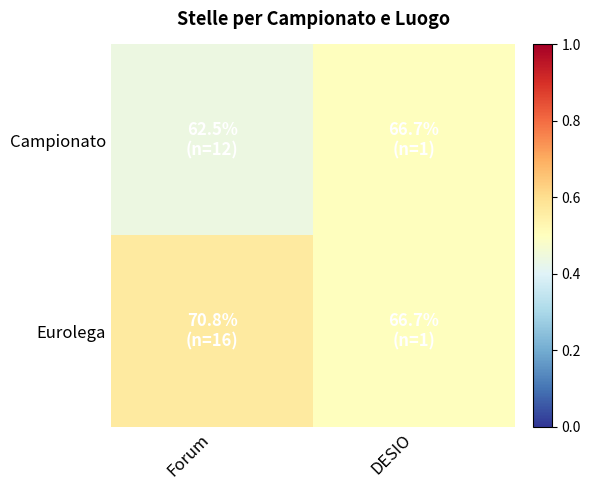

List the series in order of their peak value, highest first.

Eurolega, Campionato